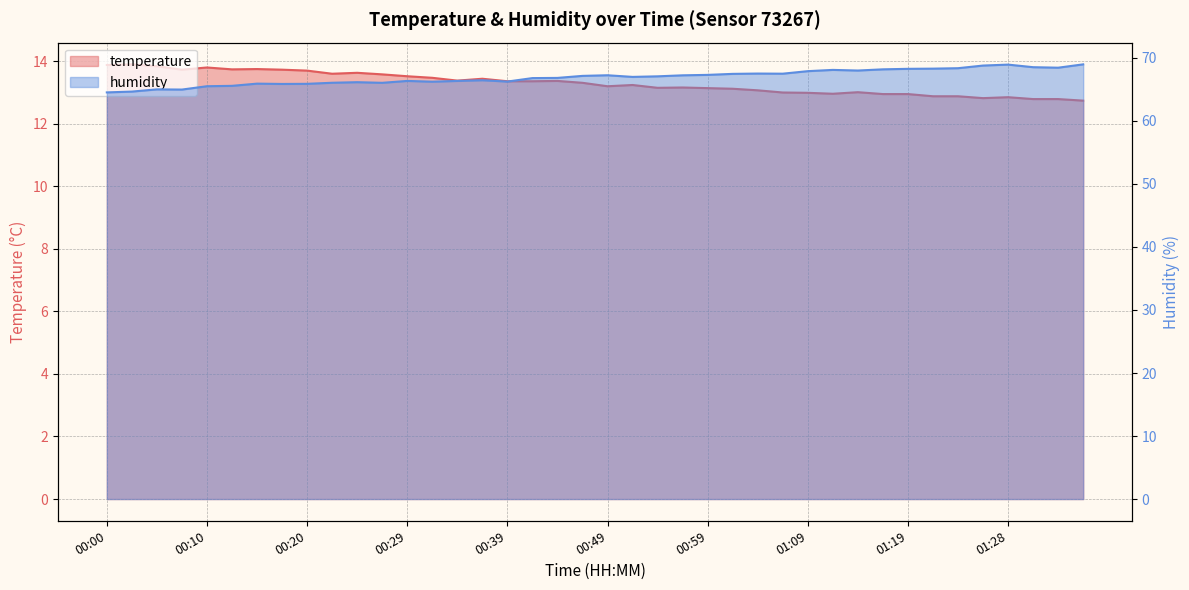

What is the total value across all series at 00:20?

79.6